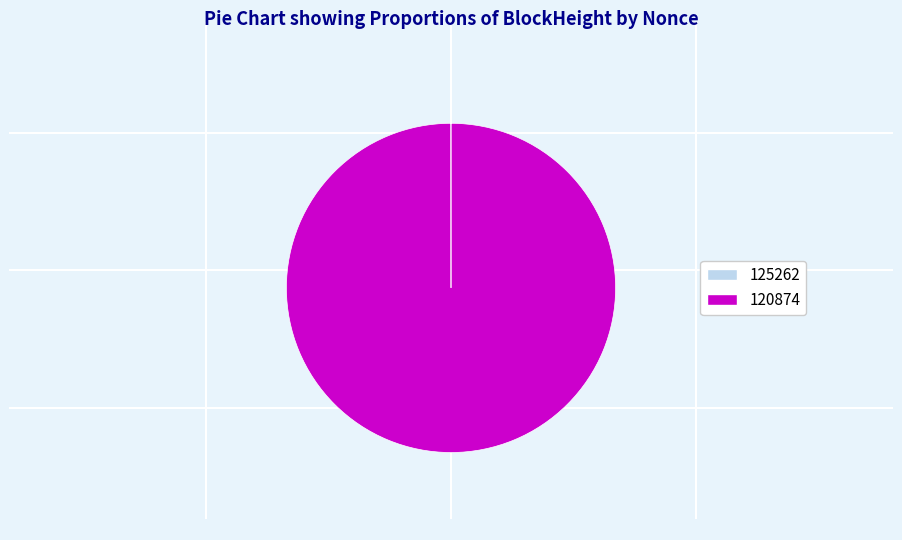

Does 120874 account for over 50% of the chart?

Yes